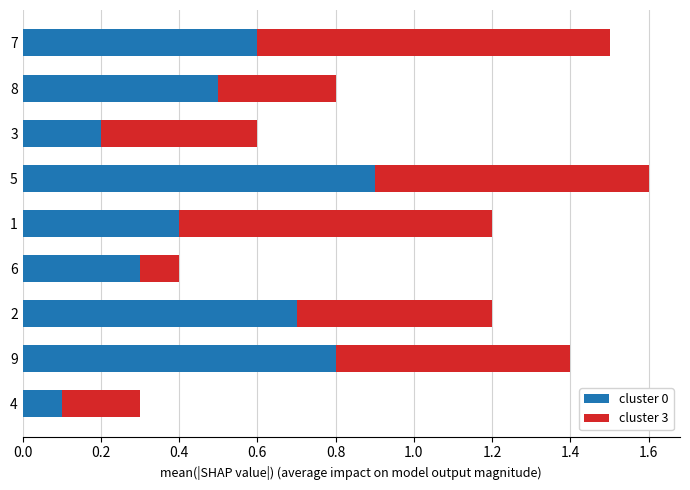

What is the lowest value of the cluster 0 series?

0.1